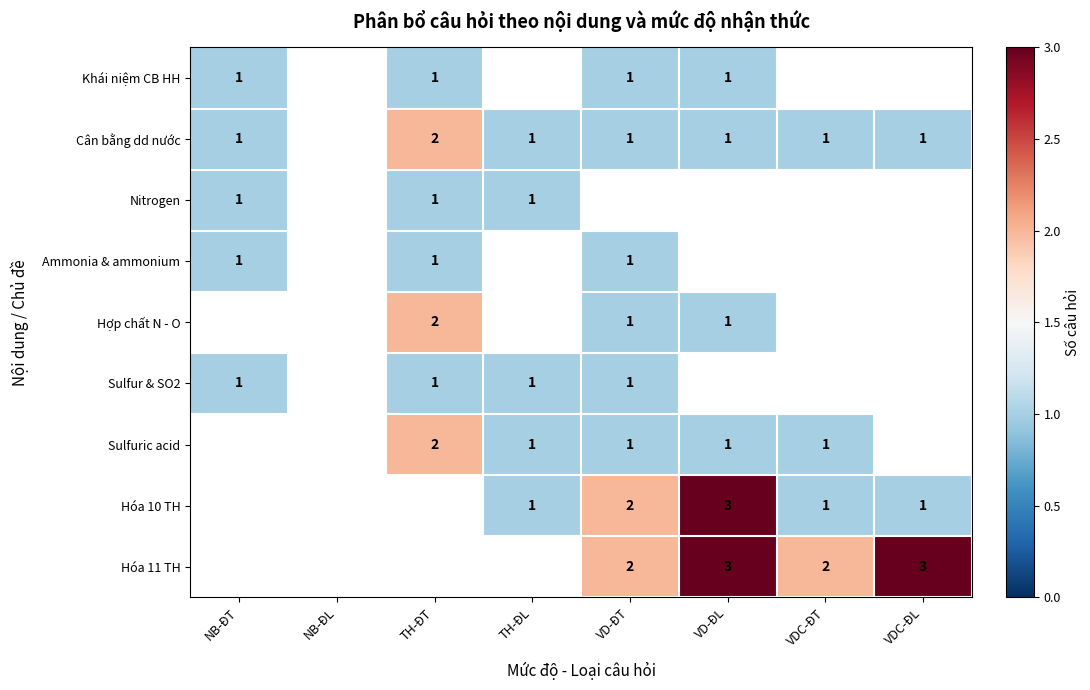

Which category has the lowest value across all series?

NB-ĐT